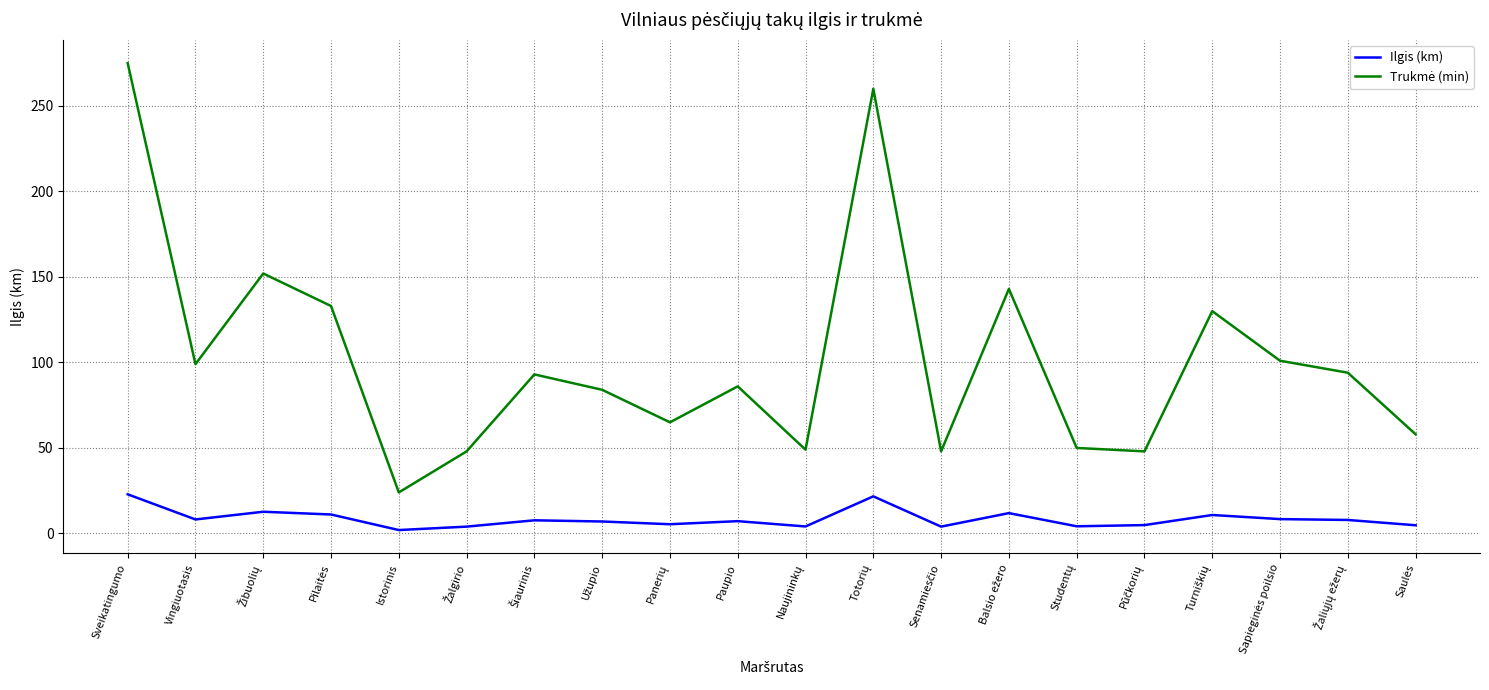

What is the highest value of the Ilgis (km) series?

22.9